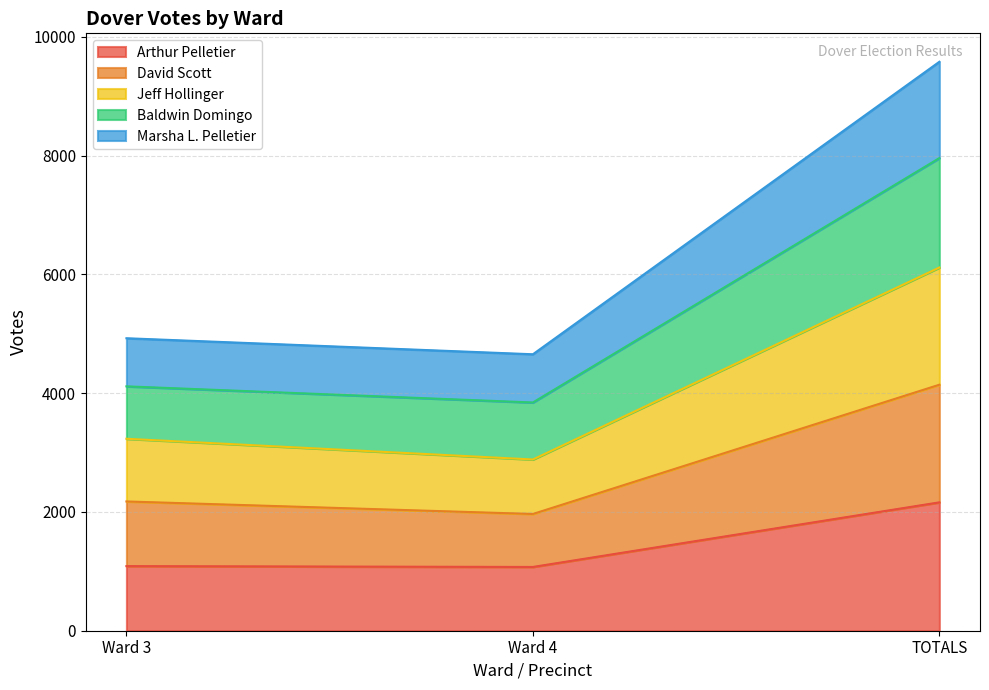

At which category is the sum across all series the highest?

TOTALS